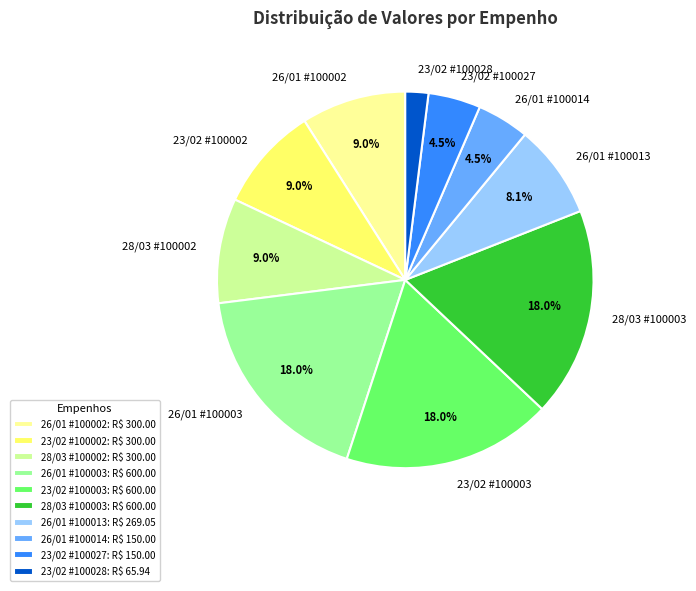

To the nearest percent, what is the average slice percentage?

10%